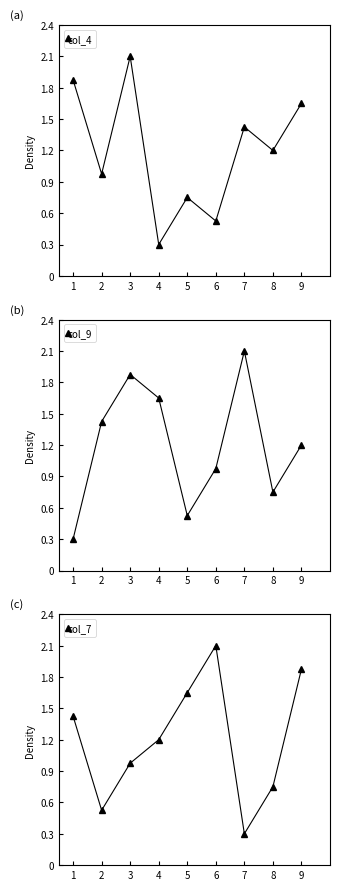

Read the col_9 value at 6.

1.0